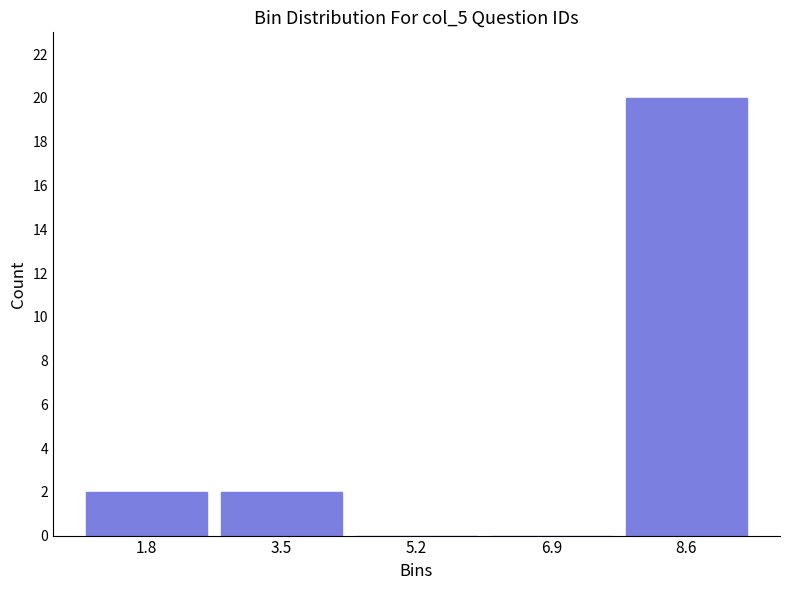

What is the height of the bar covering 2.68 to 4.36 on the x-axis? Neither the bar edges nor the heights are printed on the chart, so give them approximately, as read against the axes.

2